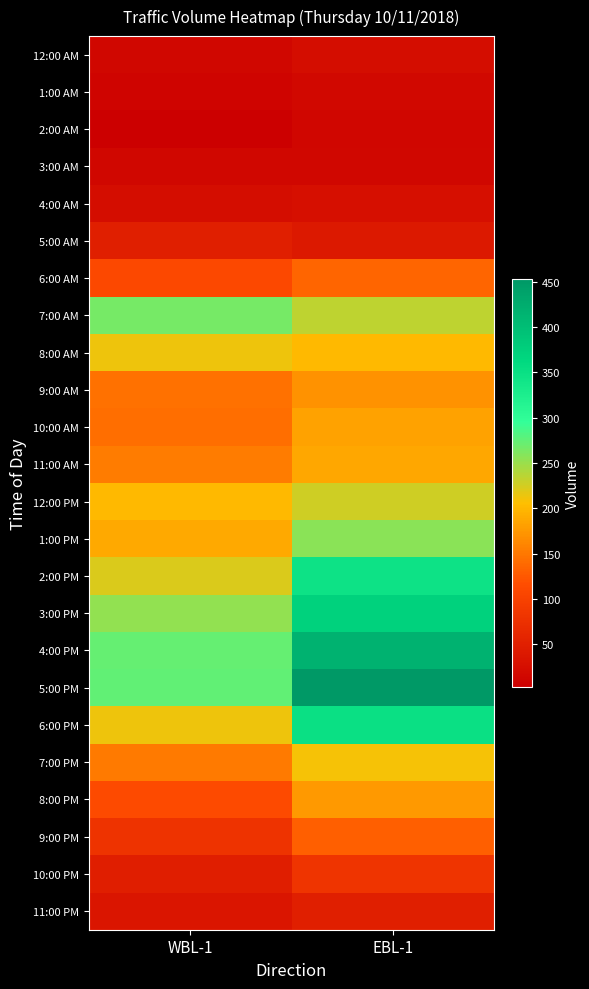

At how many categories does at least one series exceed 100?

2